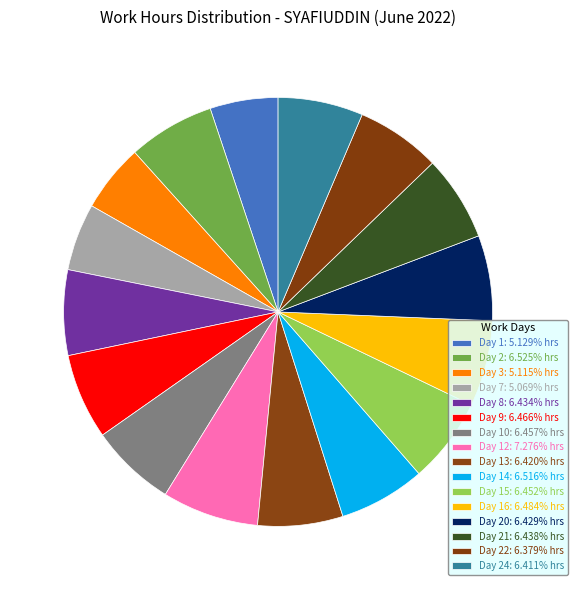

How many slices are in this pie chart?

16